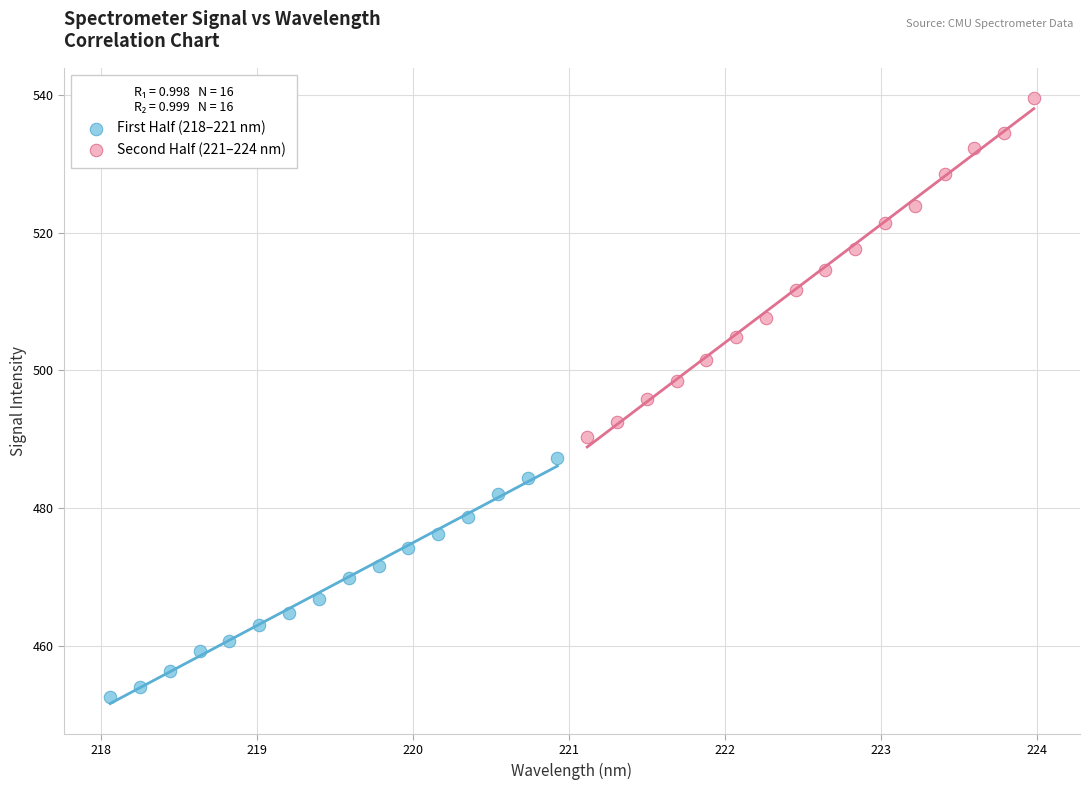

Which series reaches the minimum Y coordinate?

First Half (218–221 nm)